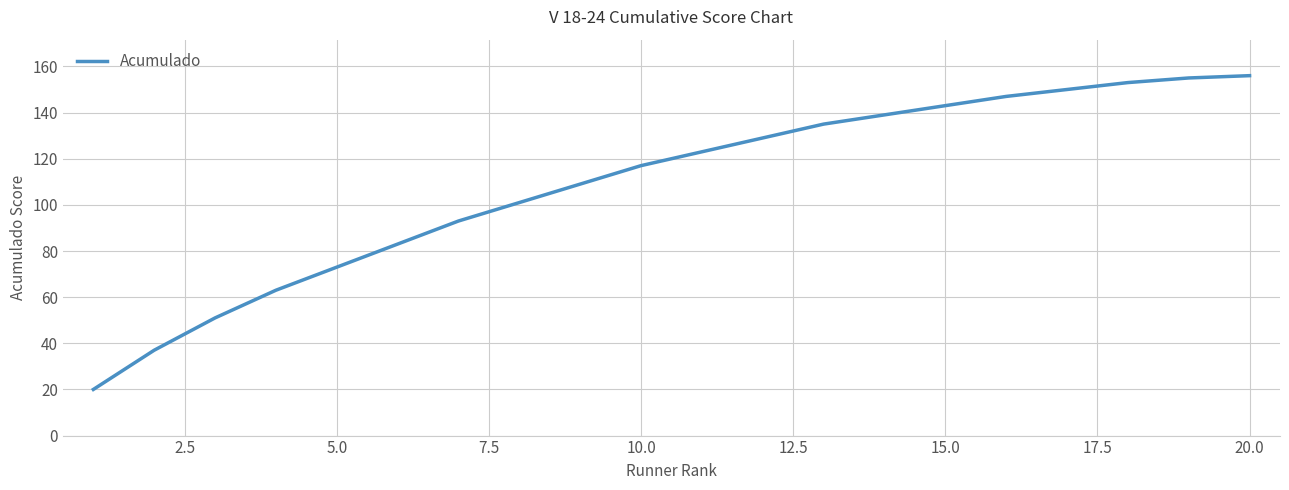

What is the maximum value shown in the chart?

156